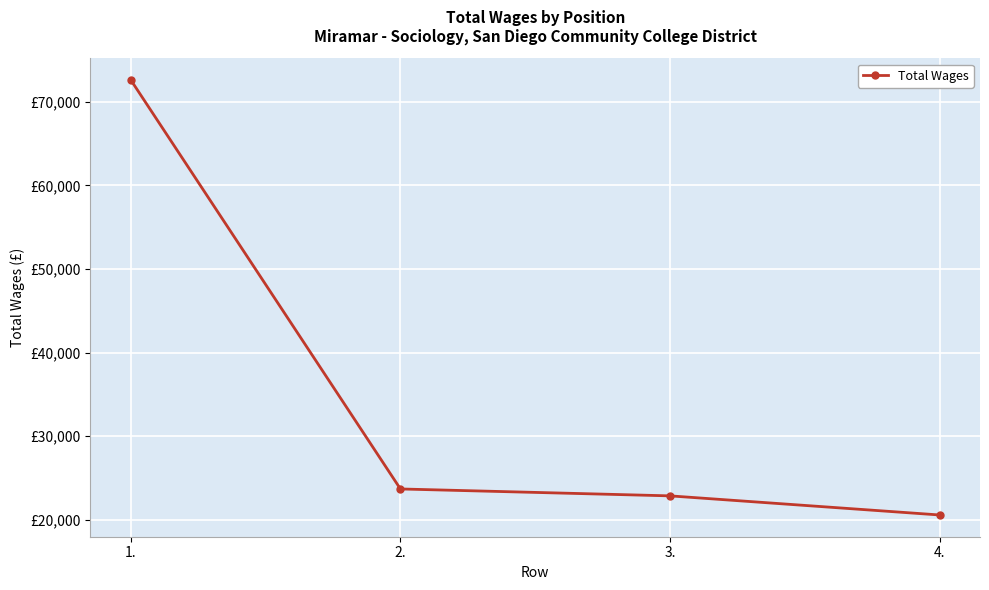

Reading left to right, what are all the values shown in this chart?

1.=72625	2.=23680	3.=22853	4.=20566